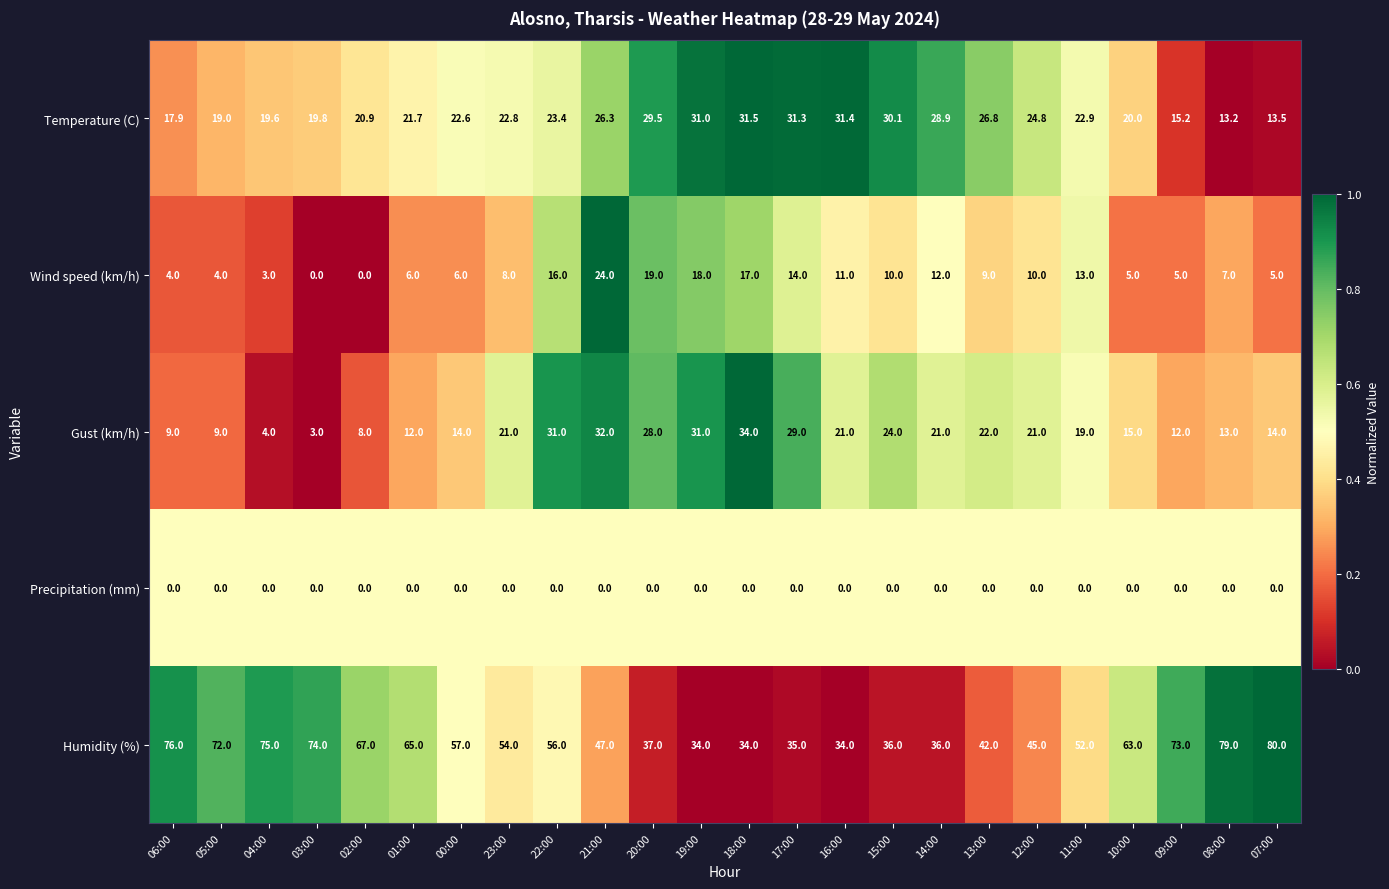

What is the average value of the Humidity (%) series?

55.1